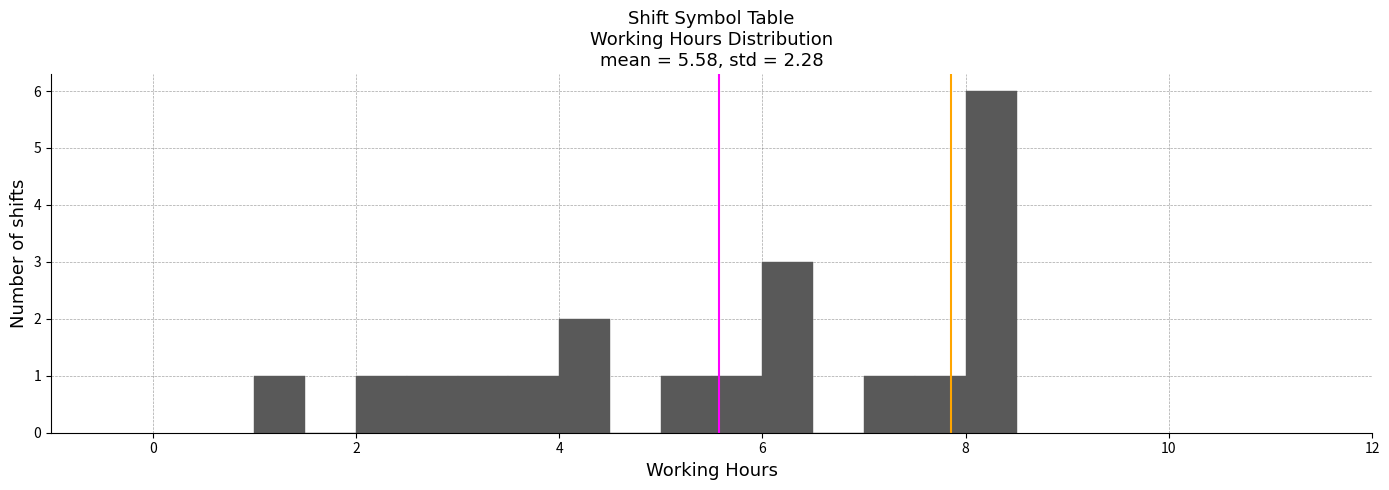

Read against the x-axis, roughly where is the centre of the tallest bar?

8.2